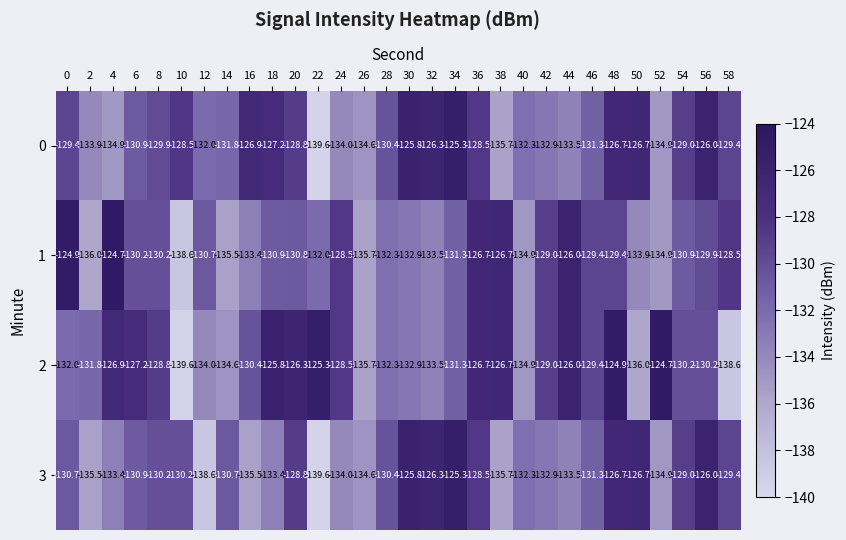

What is the sum of all 0 values?

-3917.1